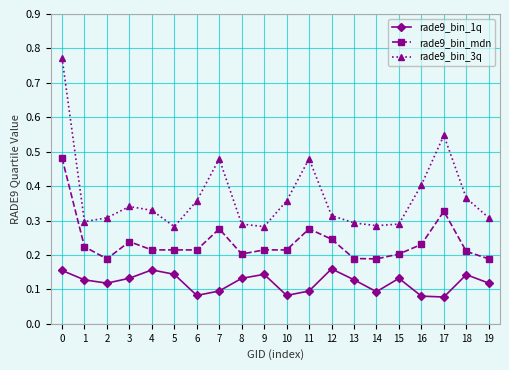

The value of rade9_bin_mdn at 11 is 0.1. True or false?

False